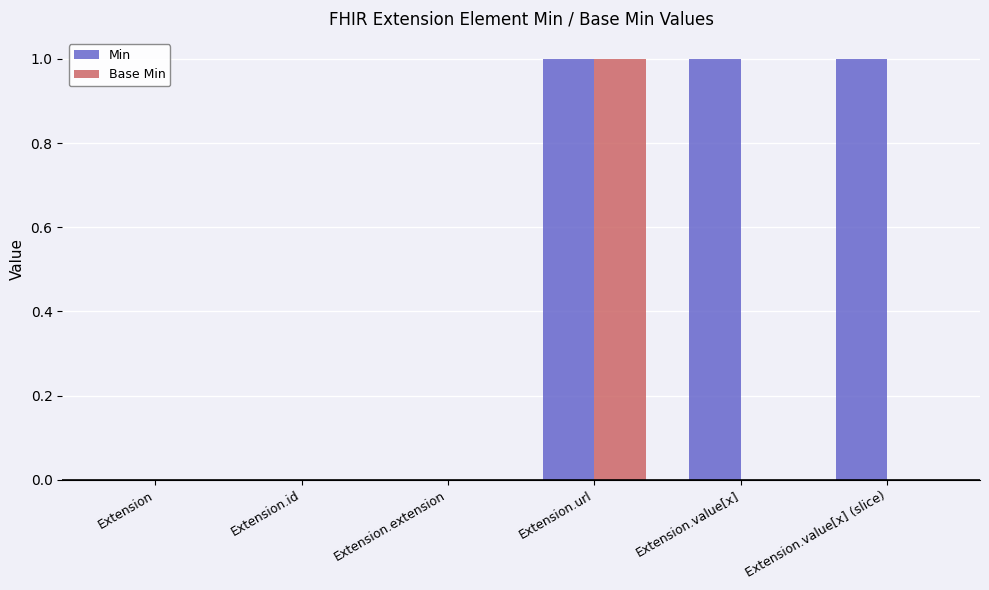

At which label does Base Min reach its peak?

Extension.url